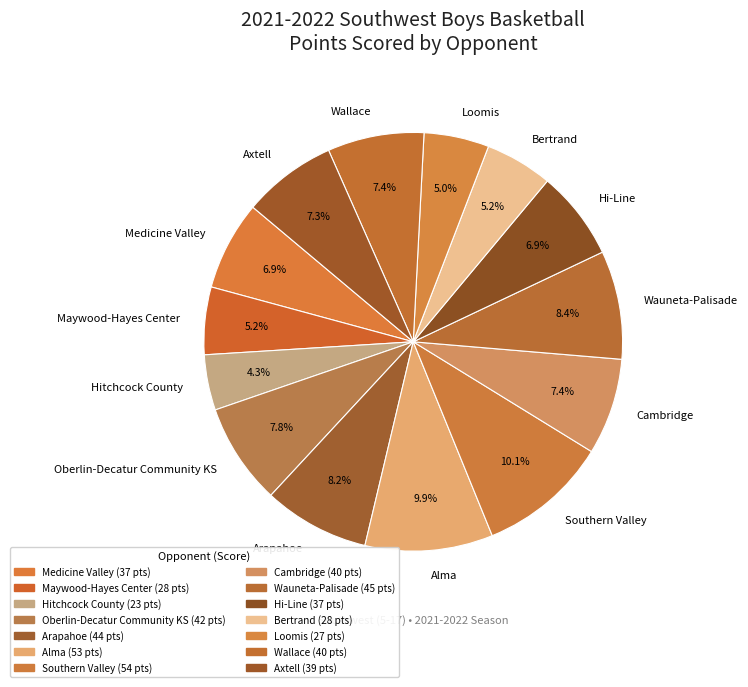

The Loomis slice represents 1% of the pie. True or false?

False